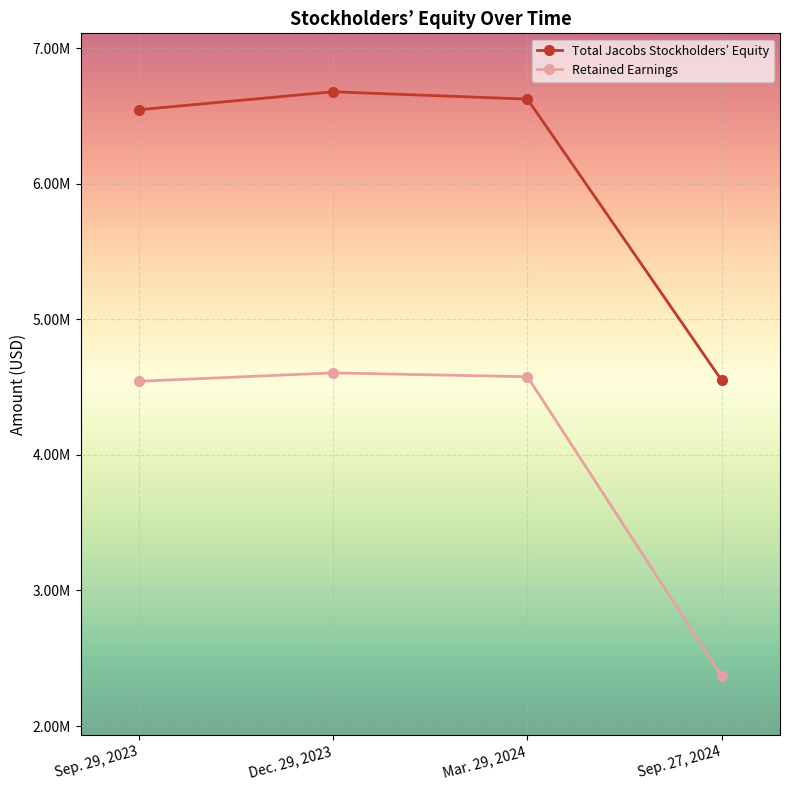

Is this an area chart (filled region under the line)?

No